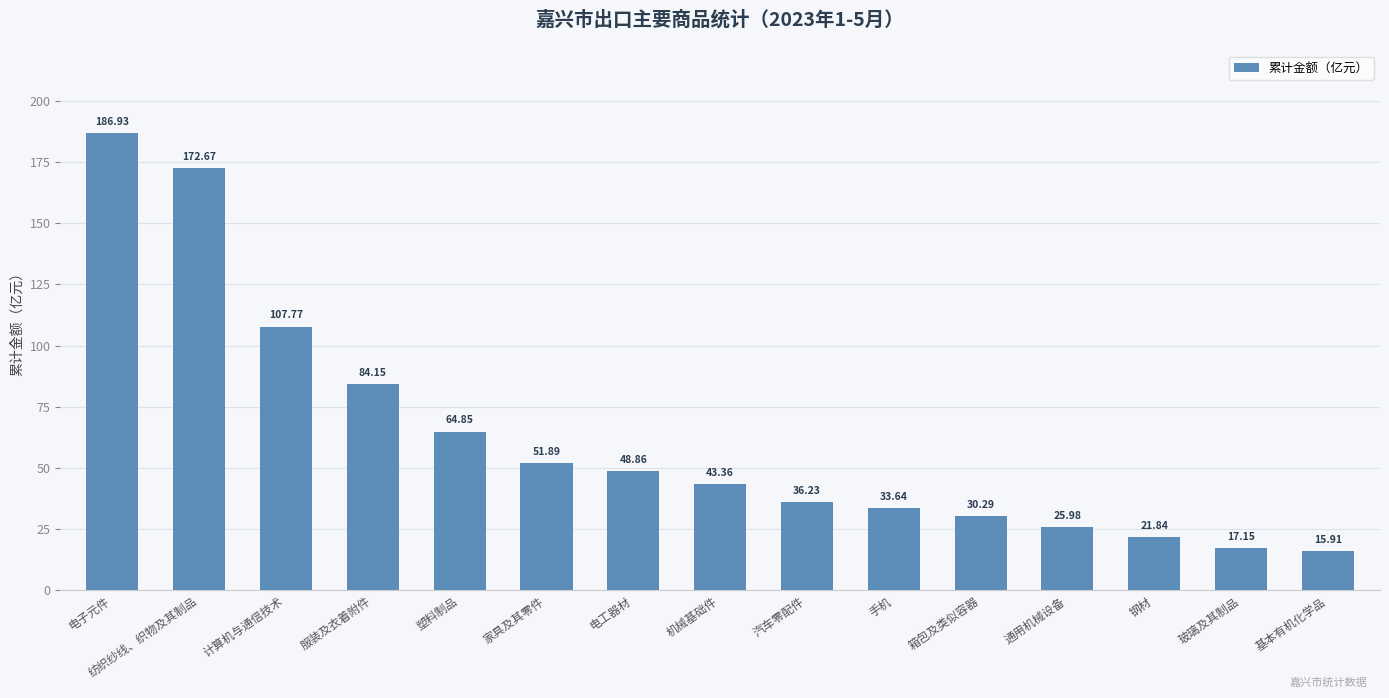

Which has a higher value, 手机 or 电子元件?

电子元件